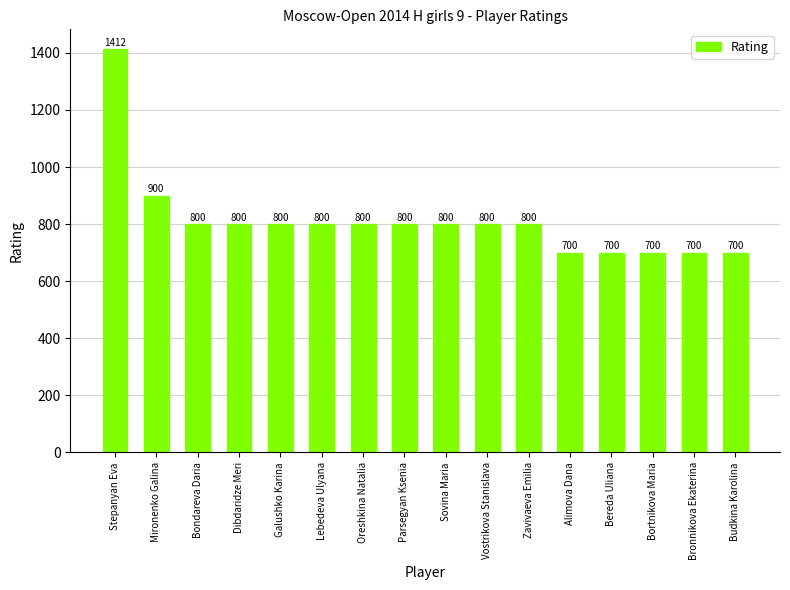

The value at Bereda Uliana is 700. True or false?

True